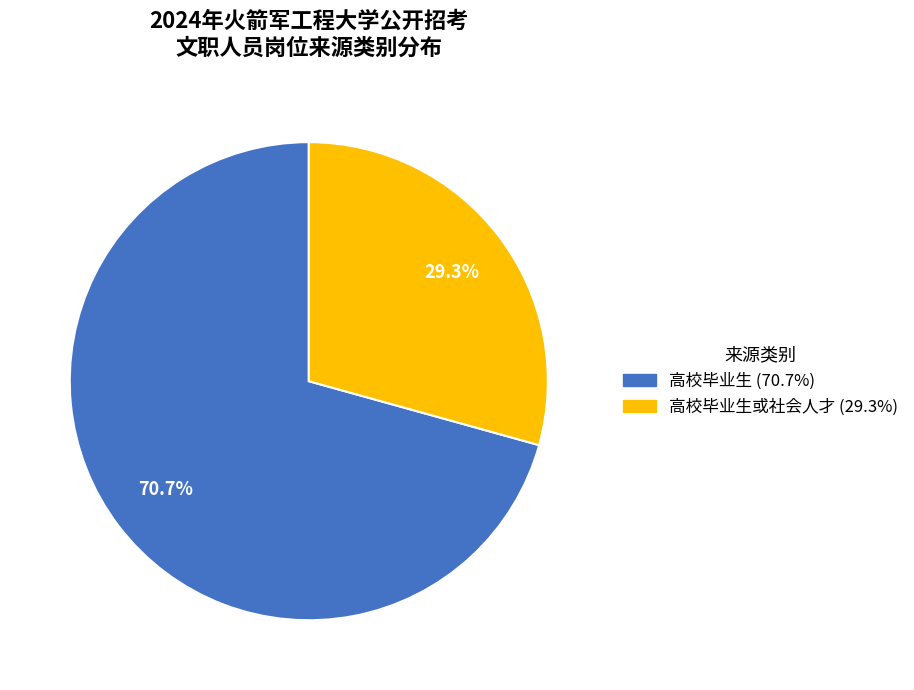

Is there a majority slice in this chart?

Yes